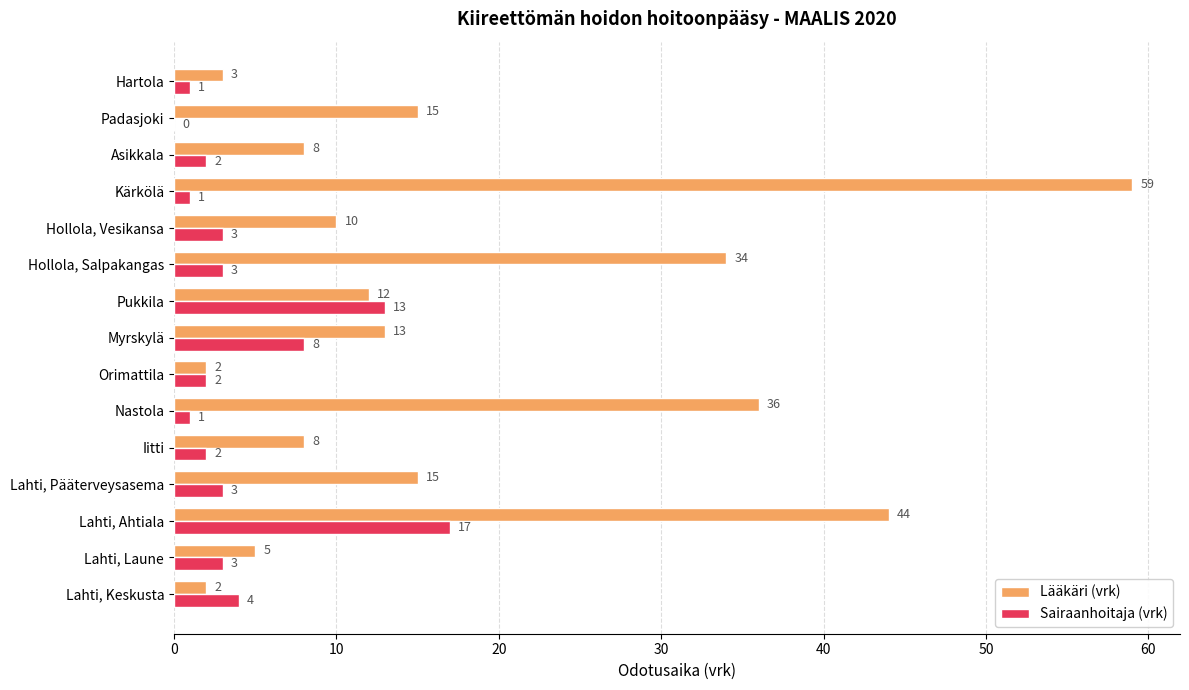

The Sairaanhoitaja (vrk) series shows 1 at Lahti, Laune. True or false?

False